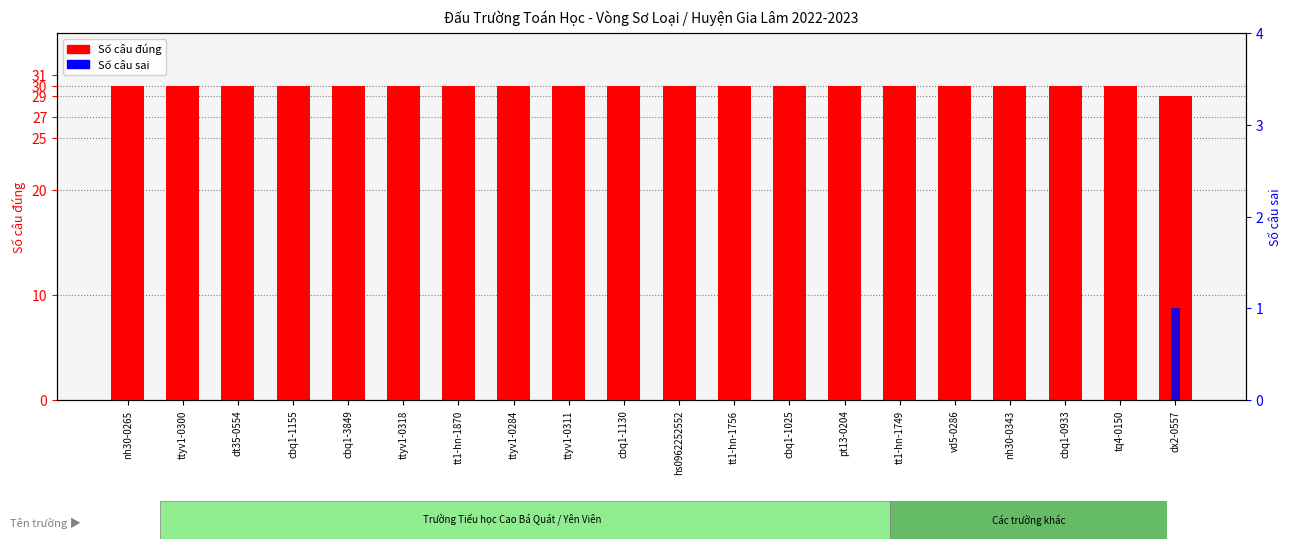

List the series in order of their overall mean, lowest first.

Số câu sai, Số câu đúng